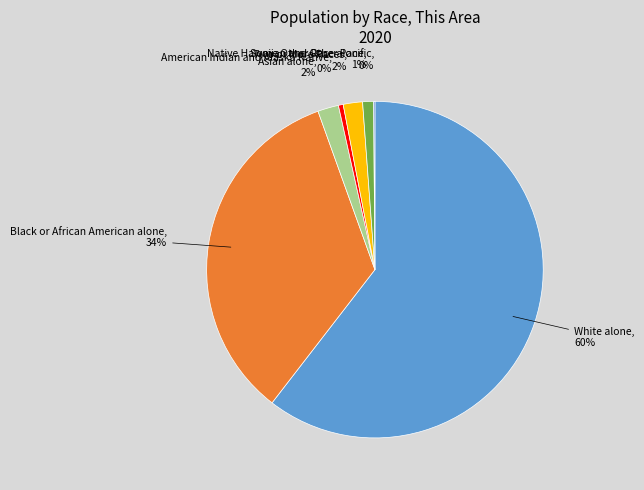

Does White alone account for over 50% of the chart?

Yes